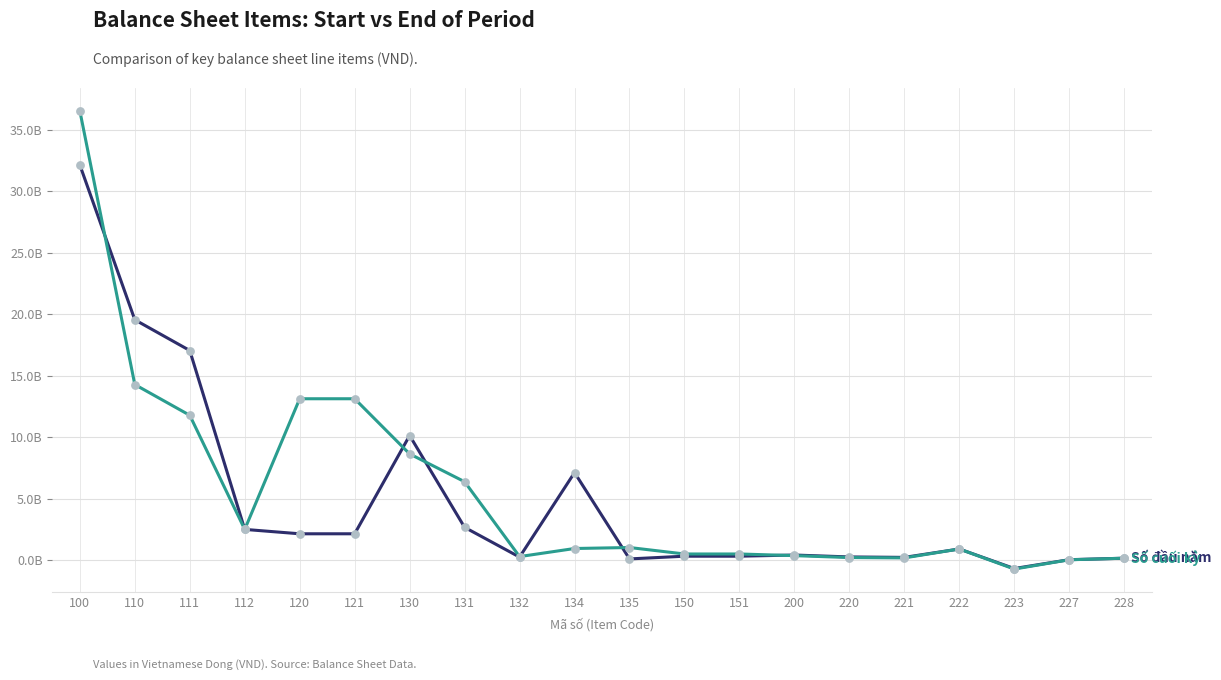

Does the chart have visible grid lines?

Yes